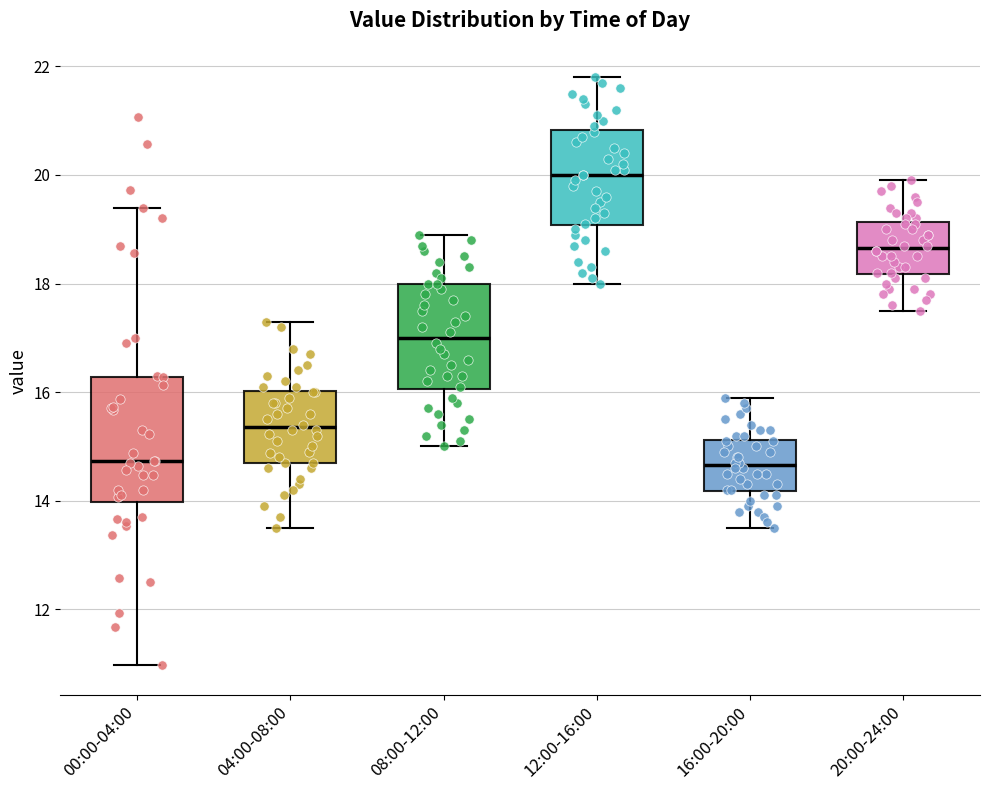

Reading left to right, read every box against the y-axis: the position of its median line, the range the box covers, and the ends of its whiskers. The values are not printed on the chart, so give them approximately, as read against the axis.

00:00-04:00: median 14.8, box 14.0 to 16.2, whiskers 11.0 to 19.4
04:00-08:00: median 15.4, box 14.8 to 16.0, whiskers 13.6 to 17.4
08:00-12:00: median 17.0, box 16.0 to 18.0, whiskers 15.0 to 19.0
12:00-16:00: median 20.0, box 19.0 to 20.8, whiskers 18.0 to 21.8
16:00-20:00: median 14.6, box 14.2 to 15.2, whiskers 13.6 to 16.0
20:00-24:00: median 18.6, box 18.2 to 19.2, whiskers 17.6 to 20.0